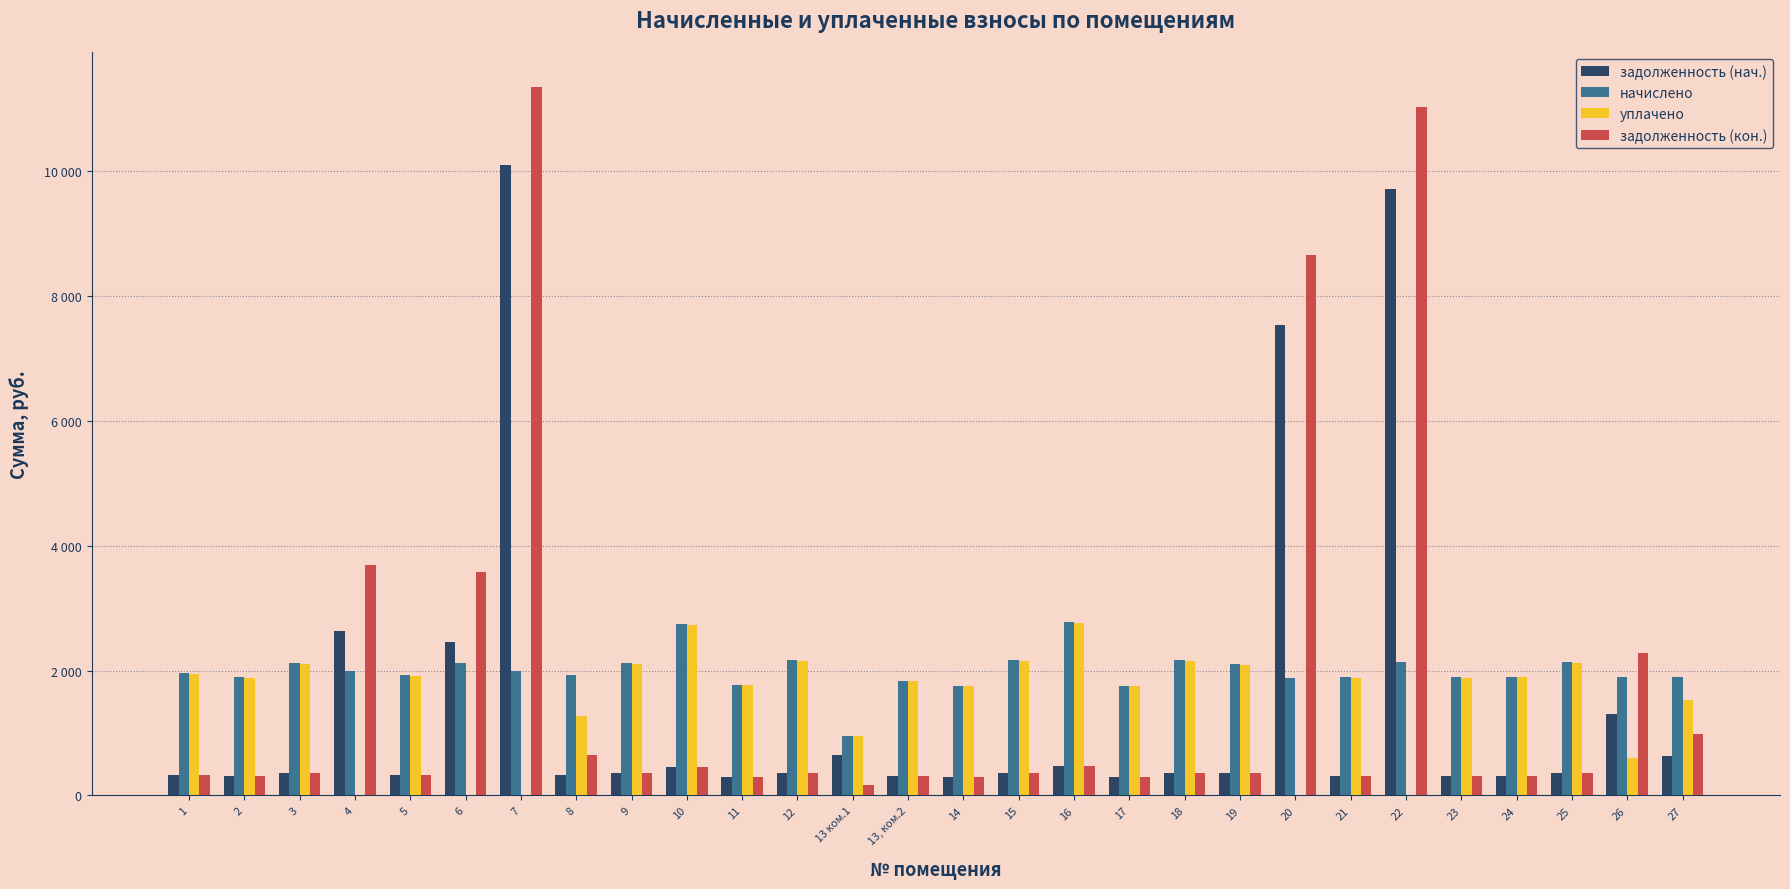

What position from the right is 1?

28